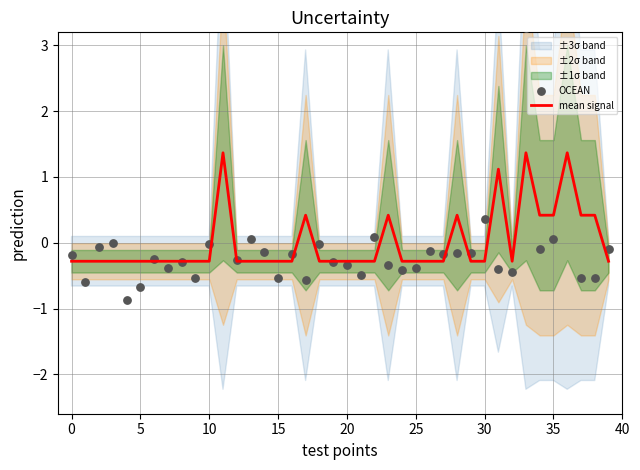

Is the value of mean signal at 0 greater than the value of OCEAN at 29?

No